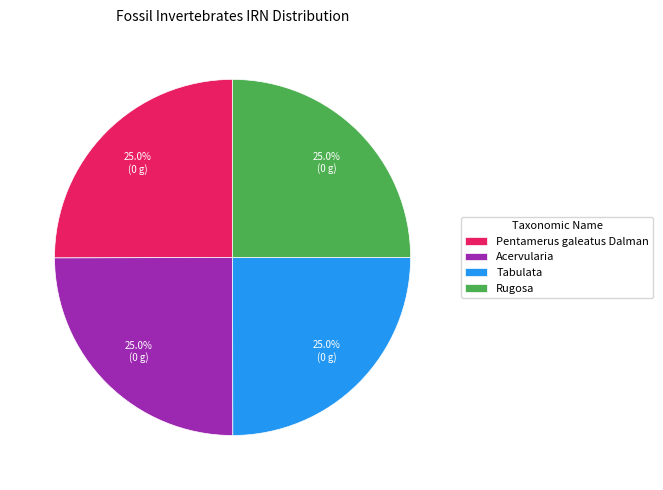

Is it true that Tabulata is 15% of the pie?

False